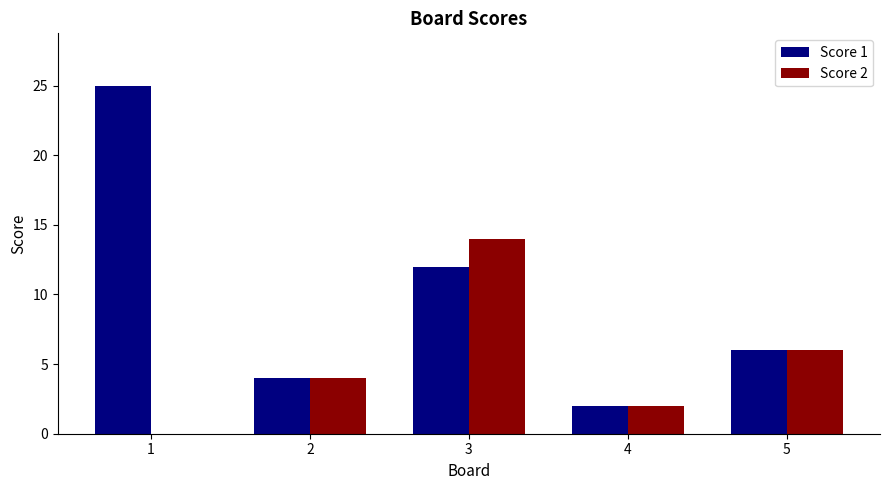

Reading left to right, transcribe all the data shown in this chart.

Score 1: 25	4	12	2	6
Score 2: 0	4	14	2	6